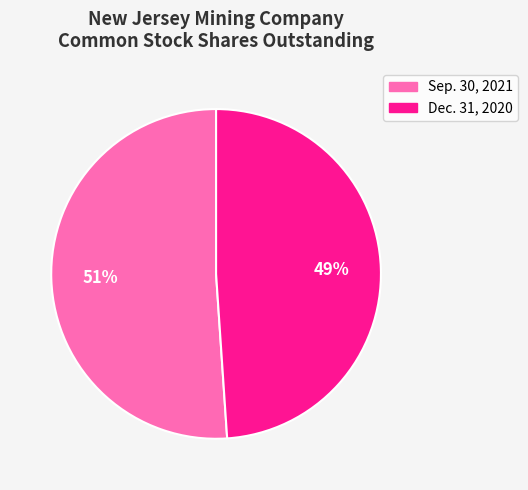

The Dec. 31, 2020 slice represents 55% of the pie. True or false?

False